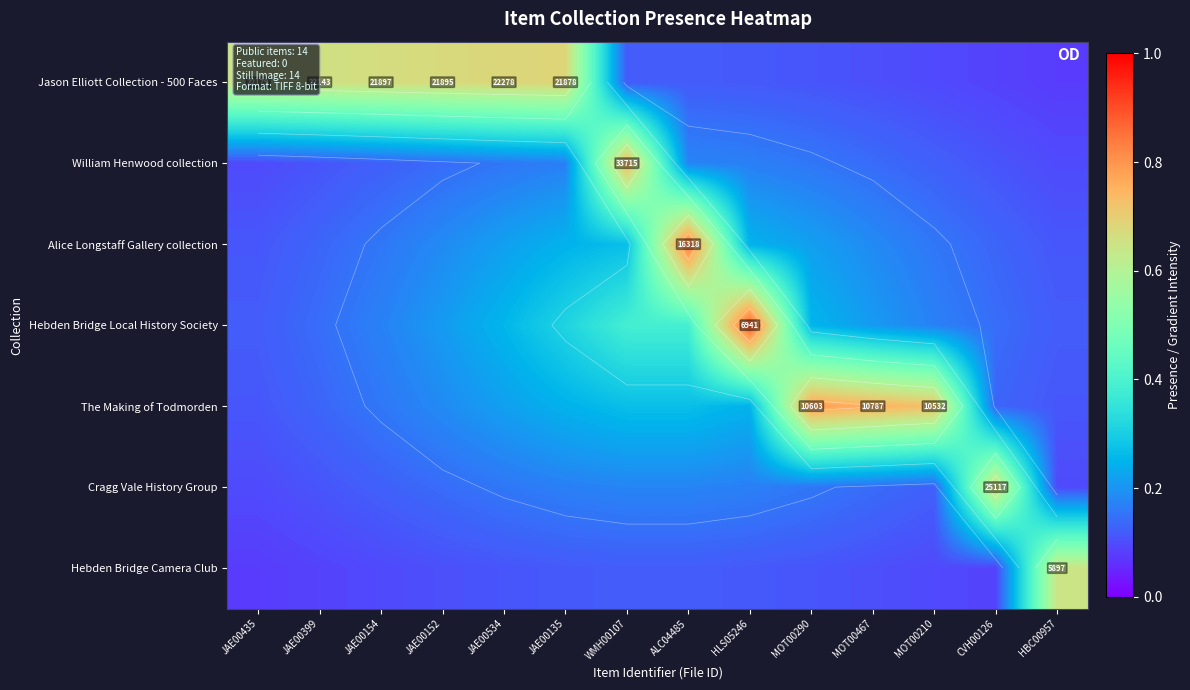

How many data points does each series have?

14